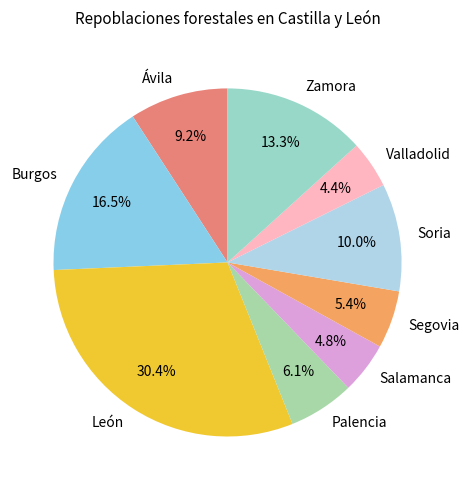

Does any single category account for the majority?

No